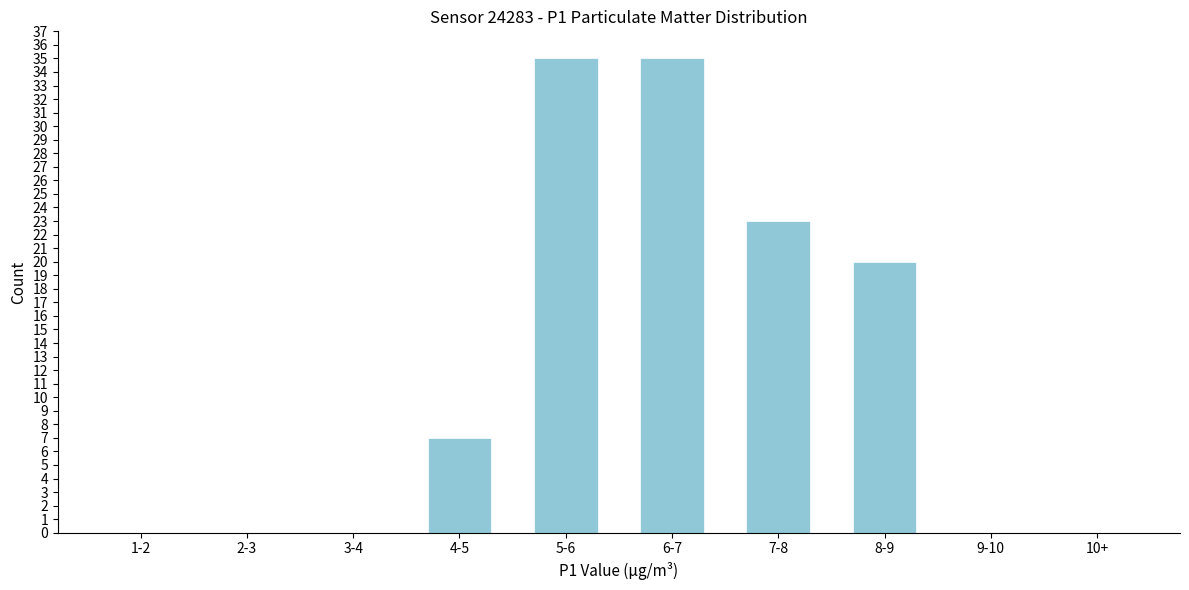

Reading right to left, transcribe all the data shown in this chart.

10+=0	9-10=0	8-9=20	7-8=23	6-7=35	5-6=35	4-5=7	3-4=0	2-3=0	1-2=0